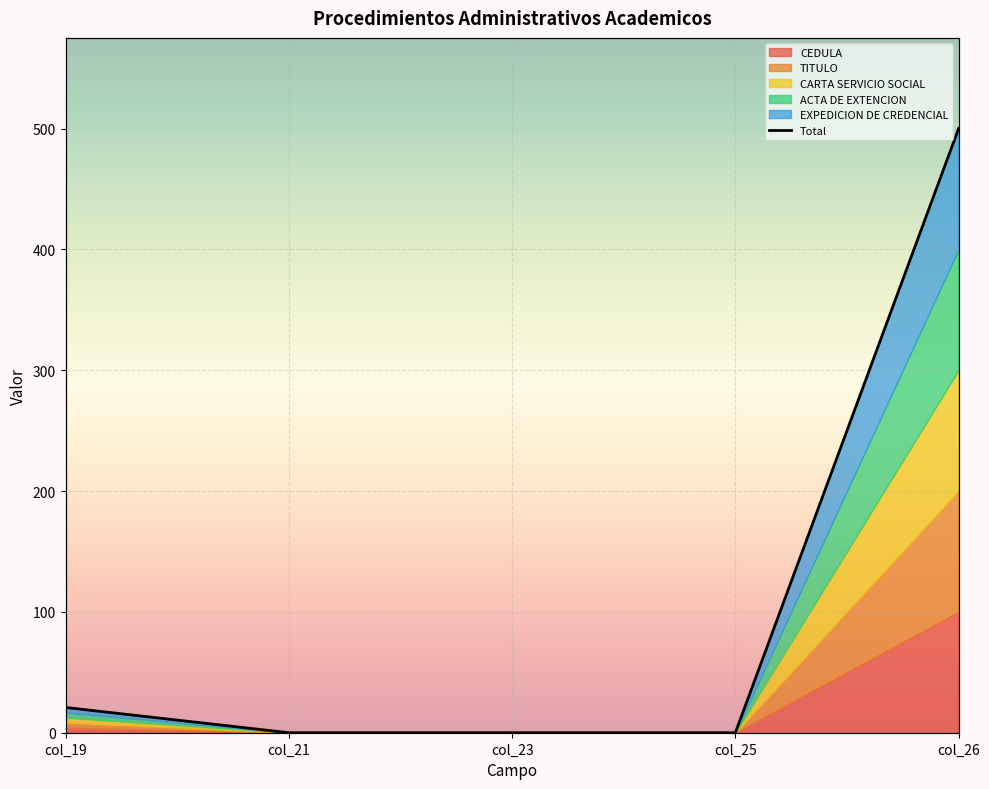

The value at col_25 is 0.0. True or false?

False